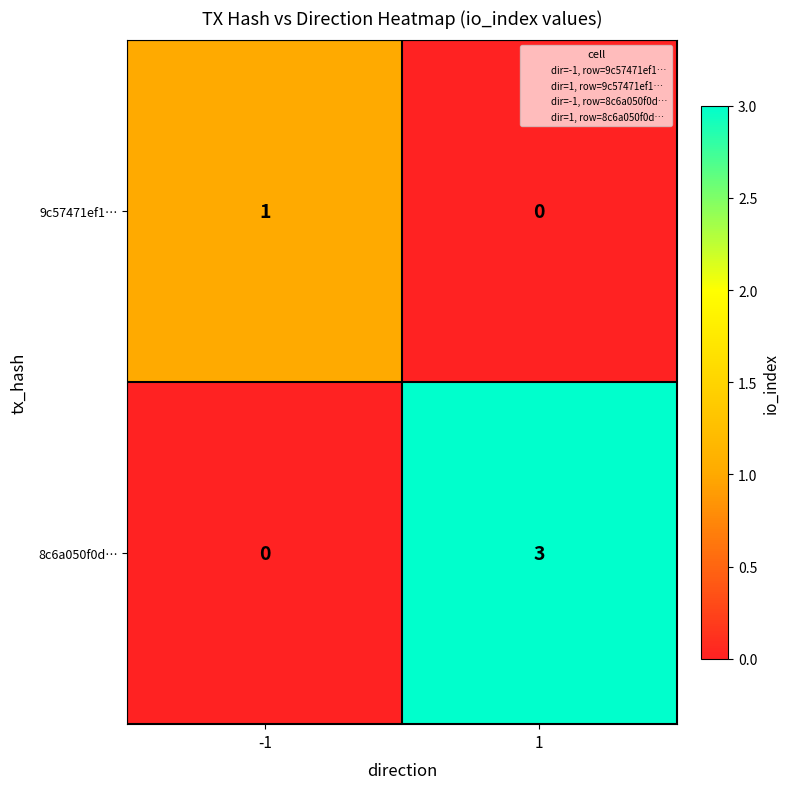

What is the sum of all 8c6a050f0d… values?

3